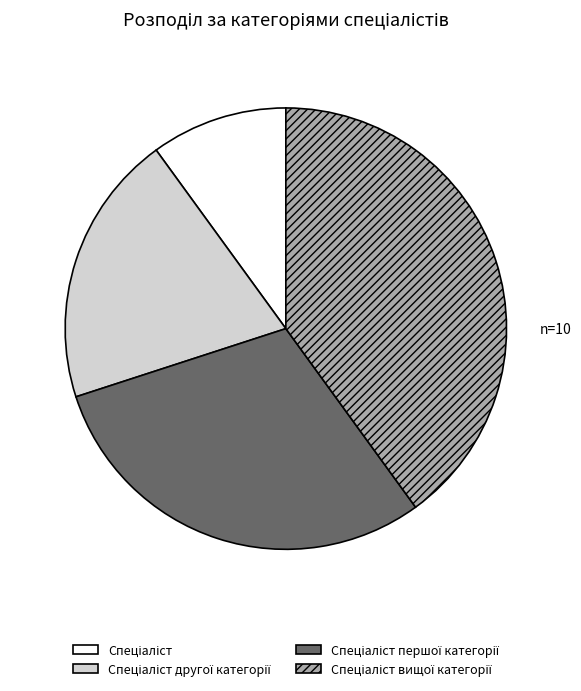

Is there a majority slice in this chart?

No